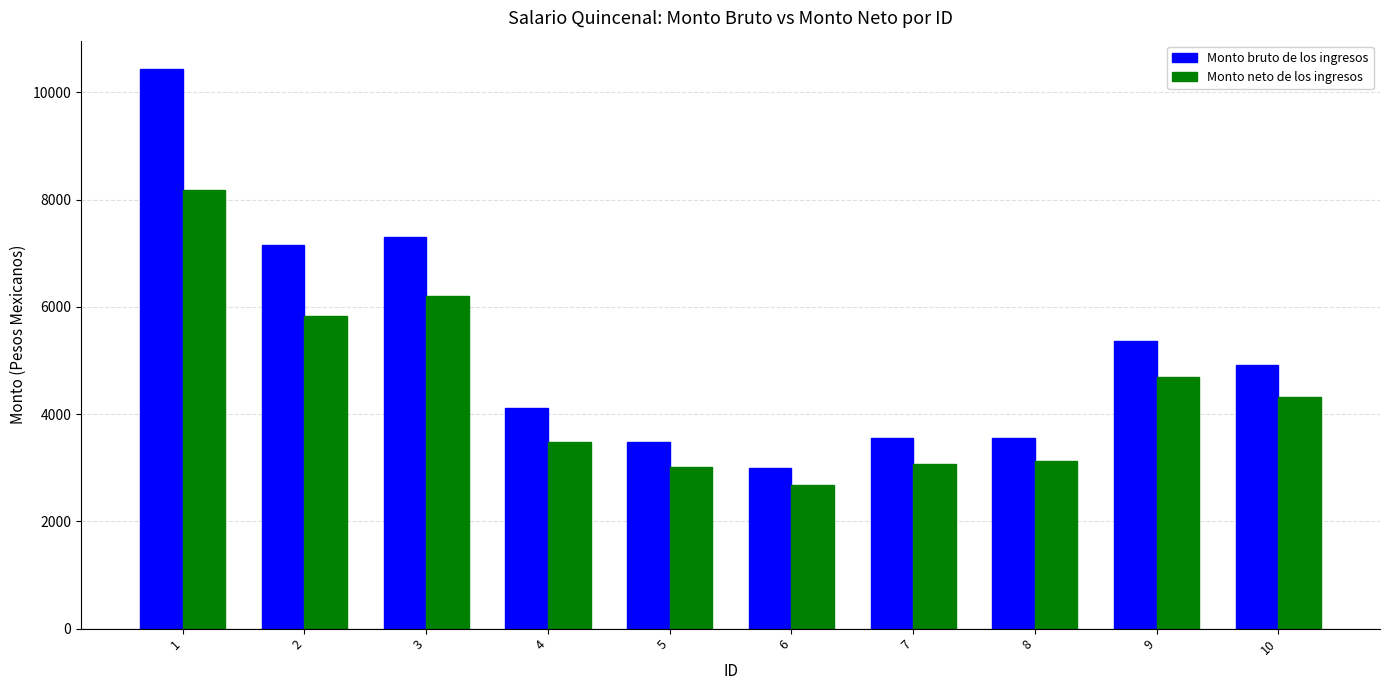

How many categories are shown in the chart?

10